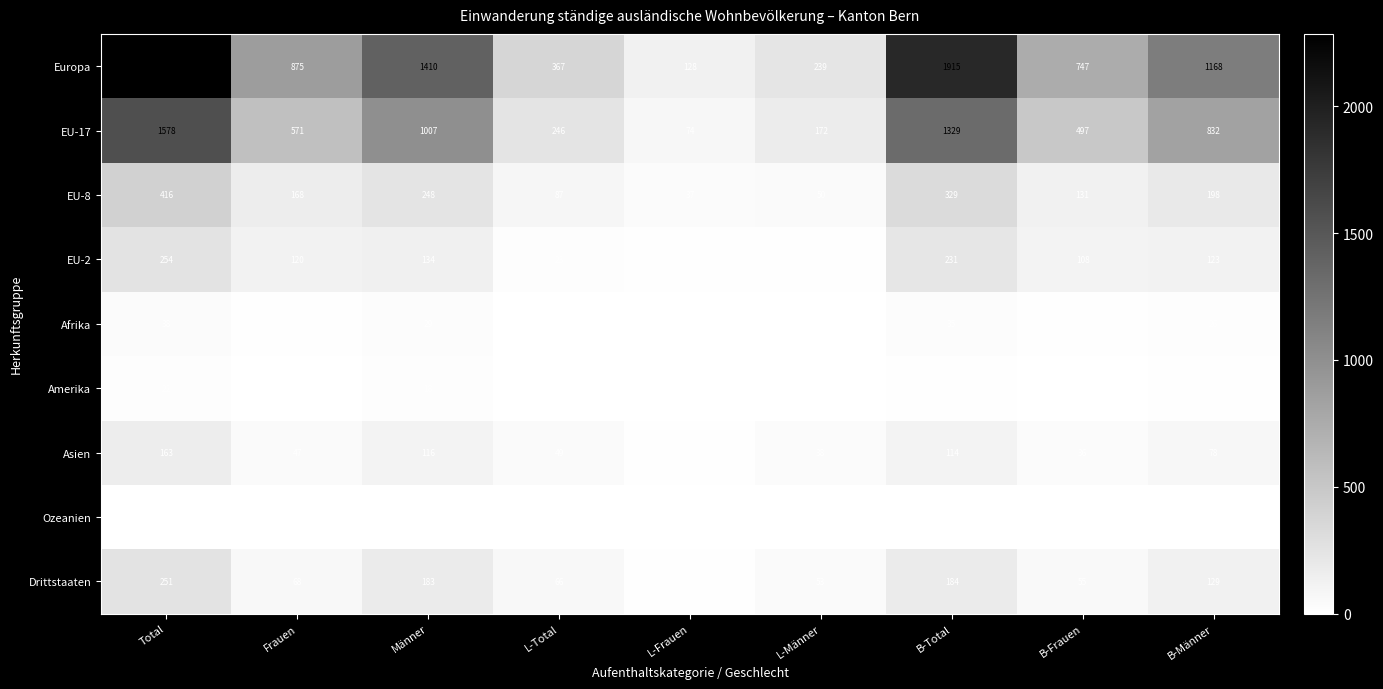

At B-Männer, list the series in order from largest to smallest.

Europa, EU-17, EU-8, Drittstaaten, EU-2, Asien, Afrika, Amerika, Ozeanien